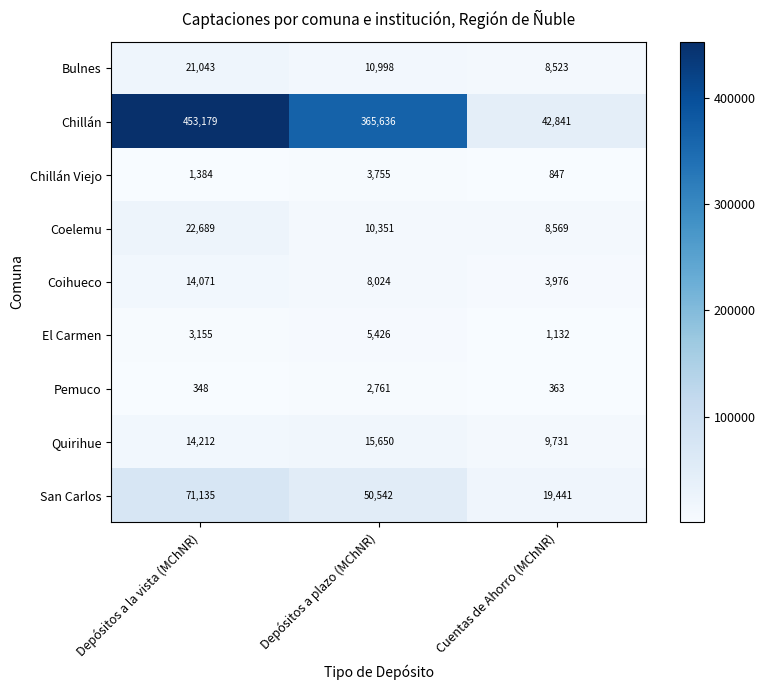

What is the difference between the maximum and minimum values in the Coihueco series?

10095